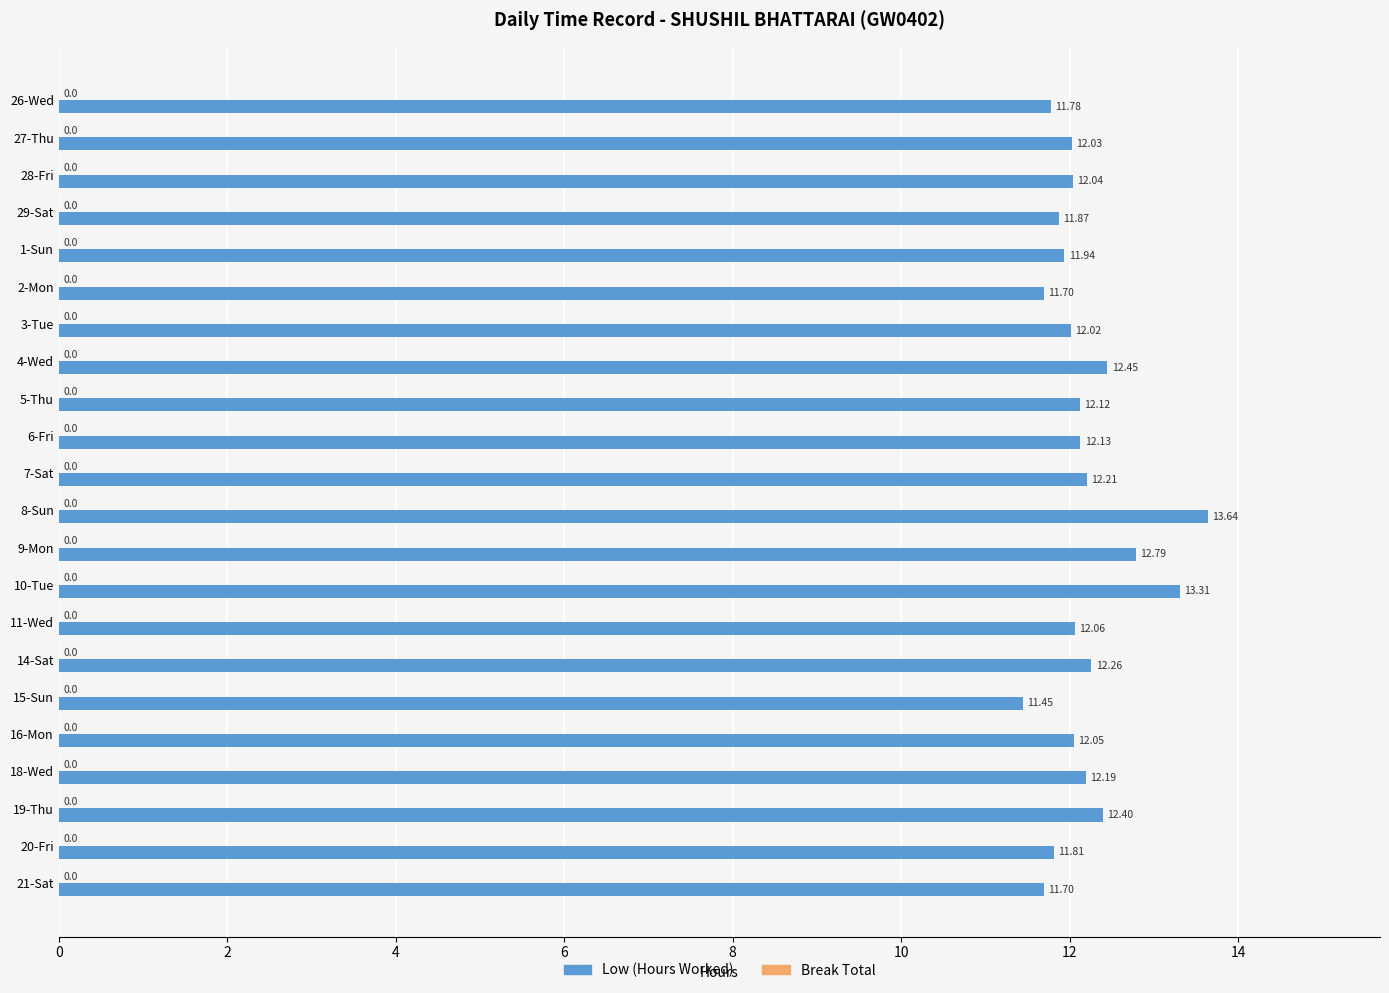

Approximately how many times larger is the value at 10-Tue compared to 16-Mon?

1.1